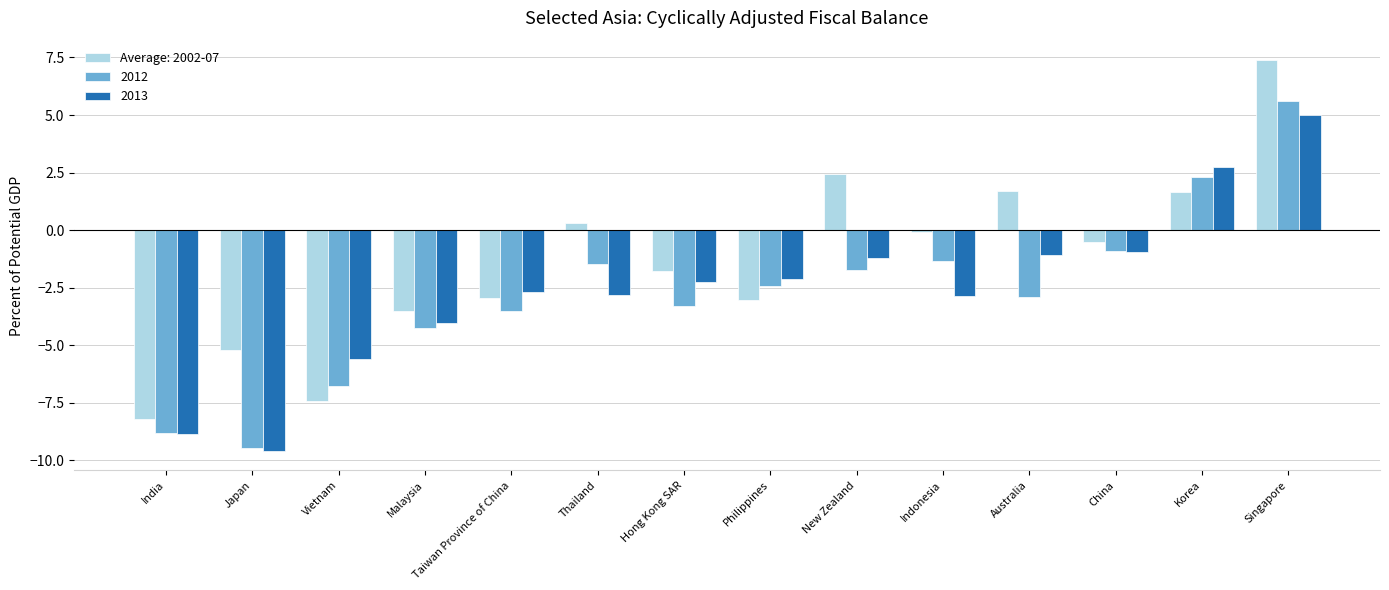

Which series has the largest total across all categories?

Average: 2002-07